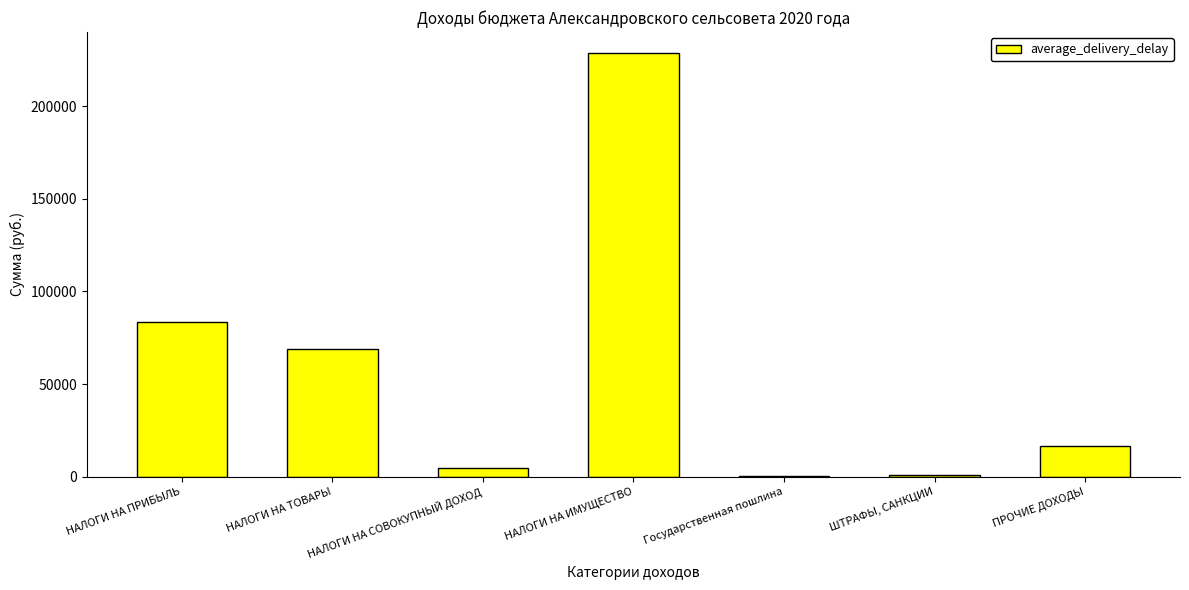

At which label does the data first exceed 16500?

НАЛОГИ НА ПРИБЫЛЬ